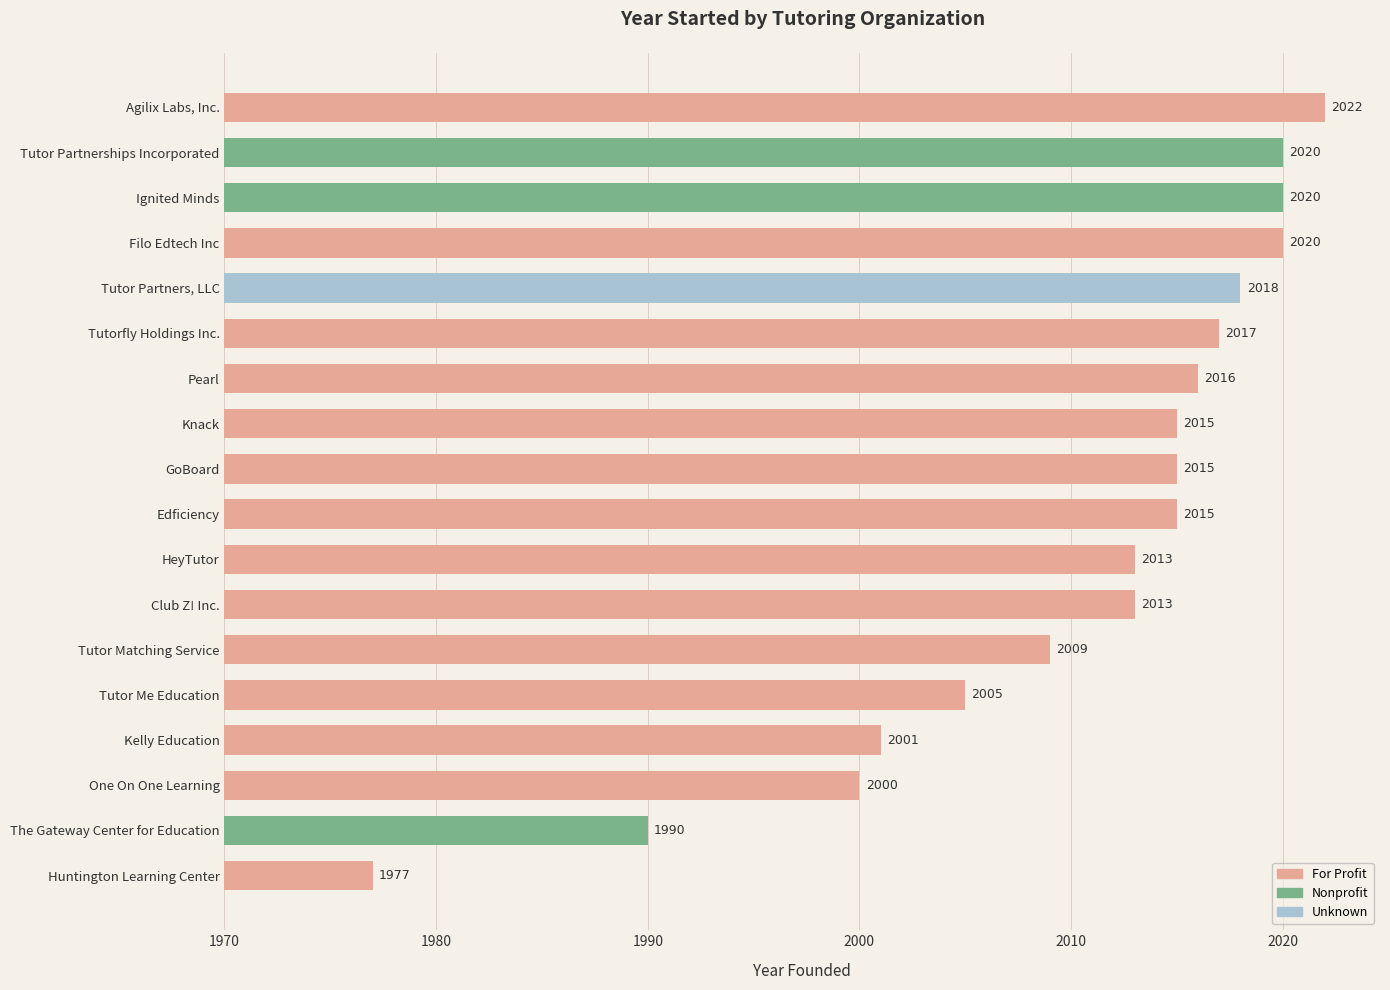

List the labels in order of value, largest first.

Agilix Labs, Inc., Filo Edtech Inc, Ignited Minds, Tutor Partnerships Incorporated, Tutor Partners, LLC, Tutorfly Holdings Inc., Pearl, Edficiency, GoBoard, Knack, Club Z! Inc., HeyTutor, Tutor Matching Service, Tutor Me Education, Kelly Education, One On One Learning, The Gateway Center for Education, Huntington Learning Center